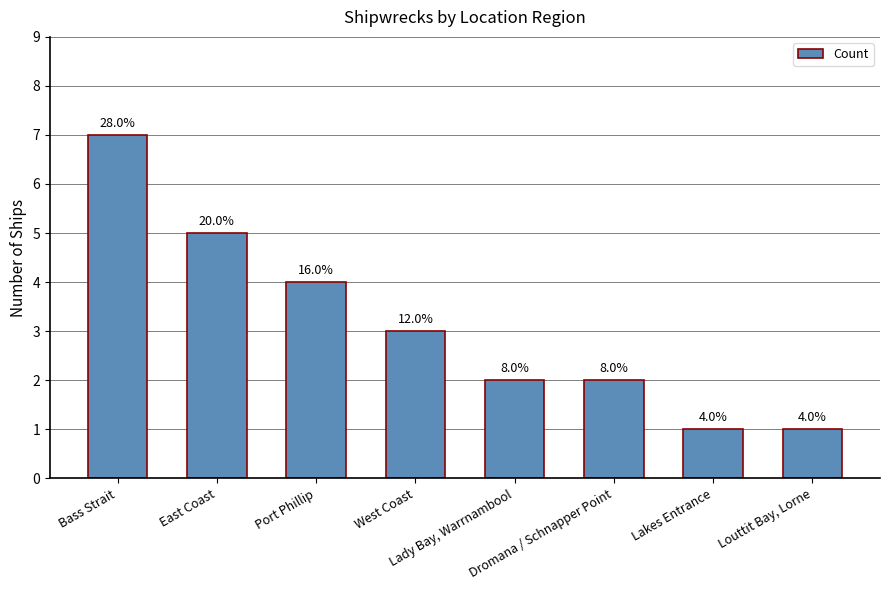

Reading right to left, transcribe all the data shown in this chart.

Louttit Bay, Lorne=1	Lakes Entrance=1	Dromana / Schnapper Point=2	Lady Bay, Warrnambool=2	West Coast=3	Port Phillip=4	East Coast=5	Bass Strait=7